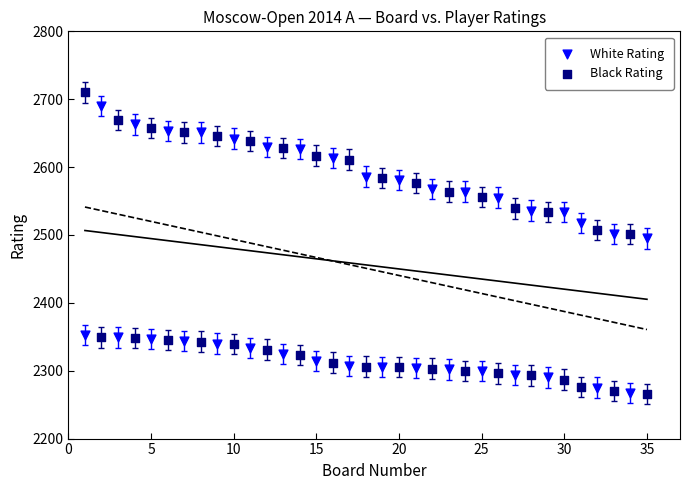

Which series reaches the maximum Y coordinate?

Black Rating